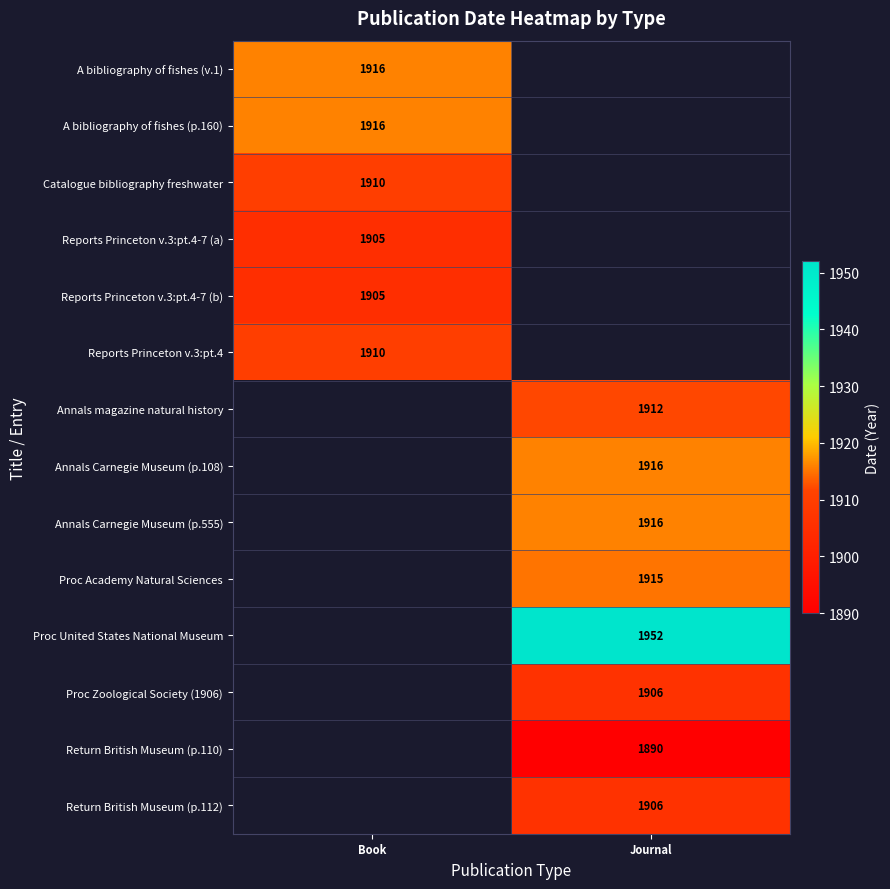

At how many categories does at least one series exceed 1936?

1